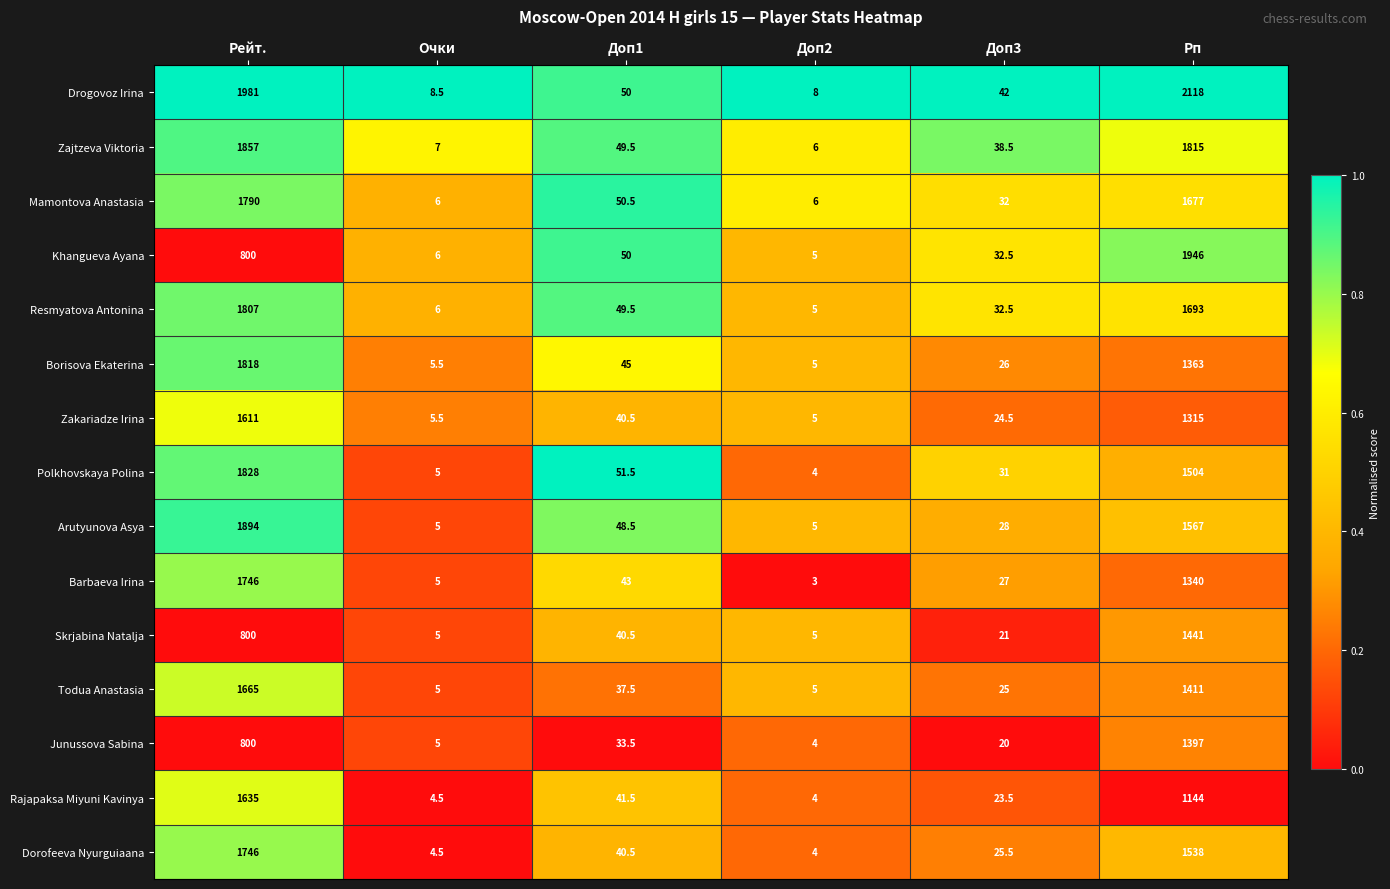

Rank the categories by Zakariadze Irina value from highest to lowest.

Рейт., Рп, Доп1, Доп3, Очки, Доп2